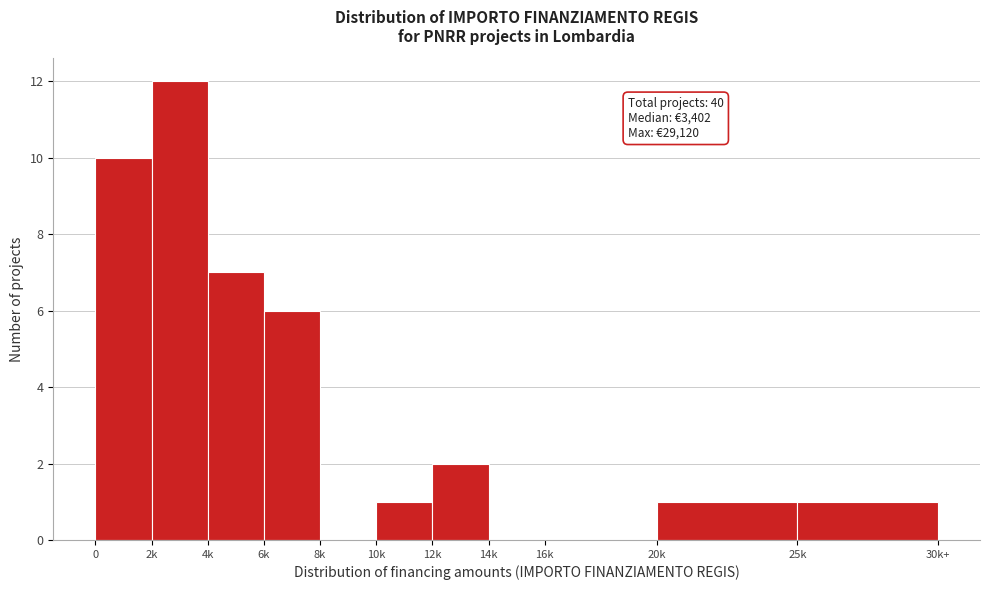

Reading right to left, extract all data points from this chart.

25k=1	20k=1	16k=0	14k=0	12k=2	10k=1	8k=0	6k=6	4k=7	2k=12	0=10